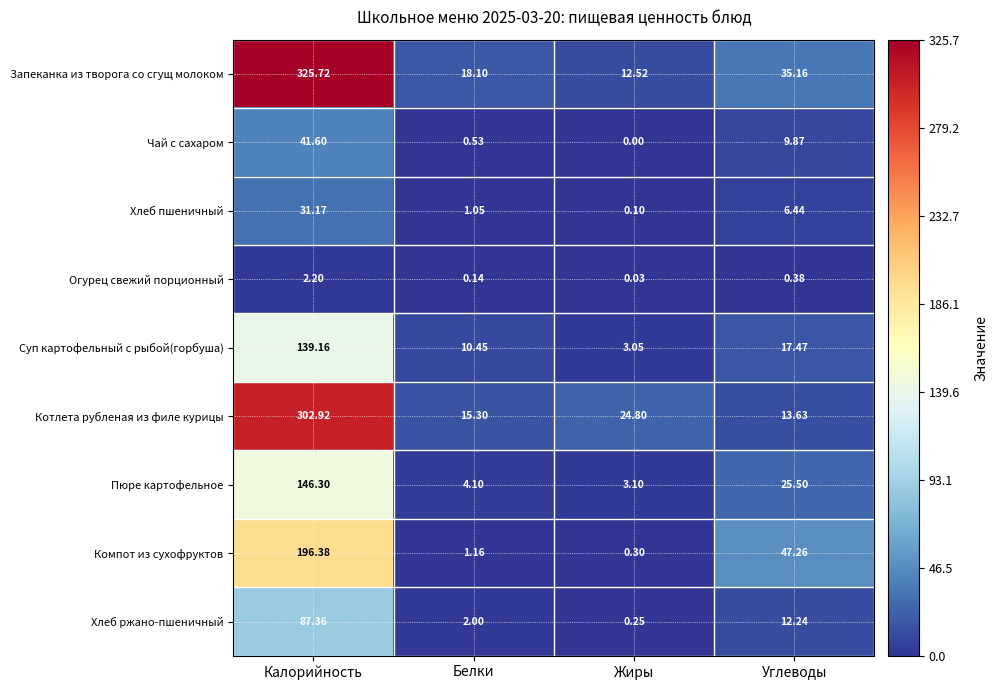

What is the total value across all series at Белки?

52.8